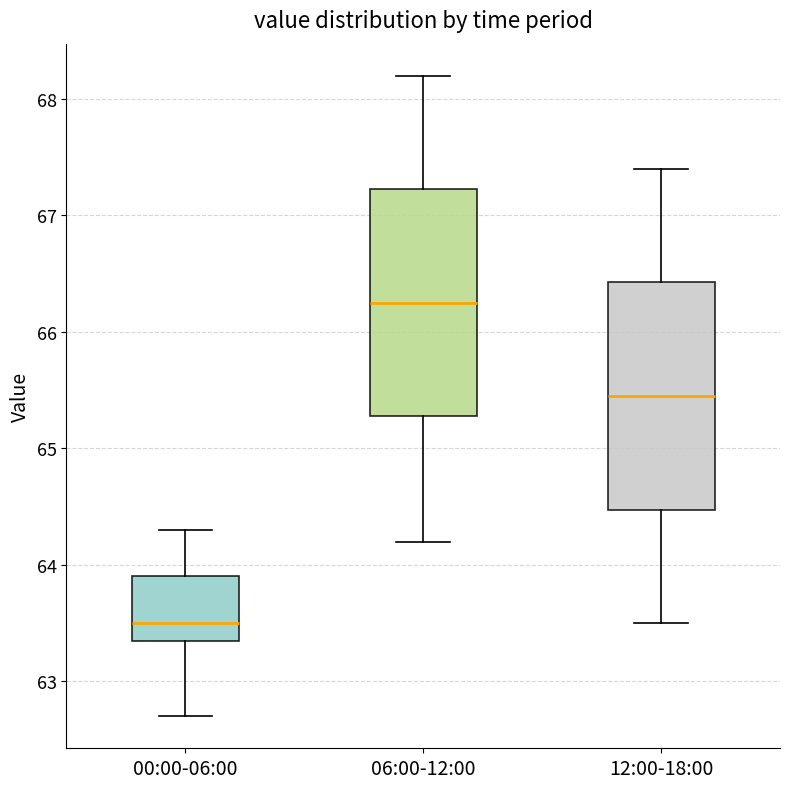

Where is the upper edge of the box for 06:00-12:00 on the y-axis? The values are not printed on the chart, so give them approximately, as read against the axis.

67.2